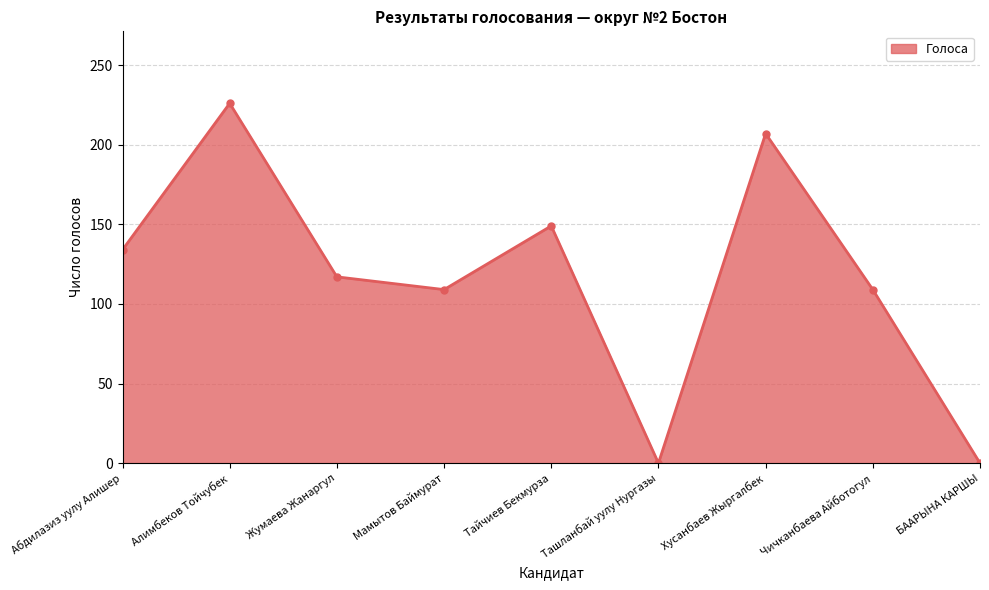

True or false: the data shows 134 at Абдилазиз уулу Алишер.

True